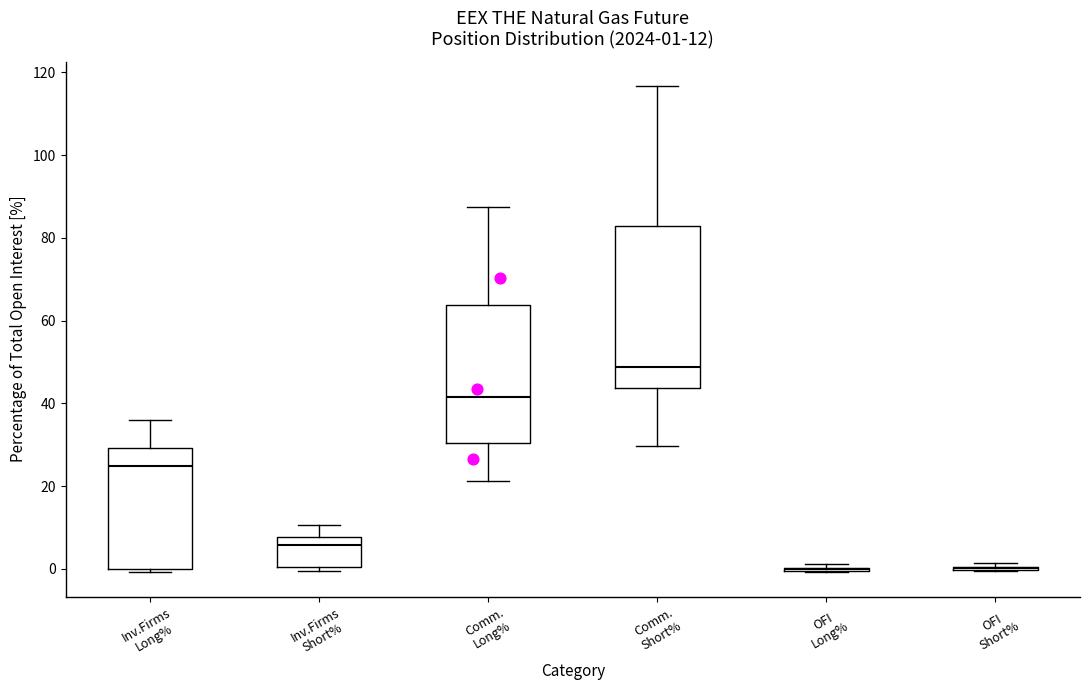

Comparing the boxes themselves (not the whiskers), which one is the tallest?

Comm. Short%